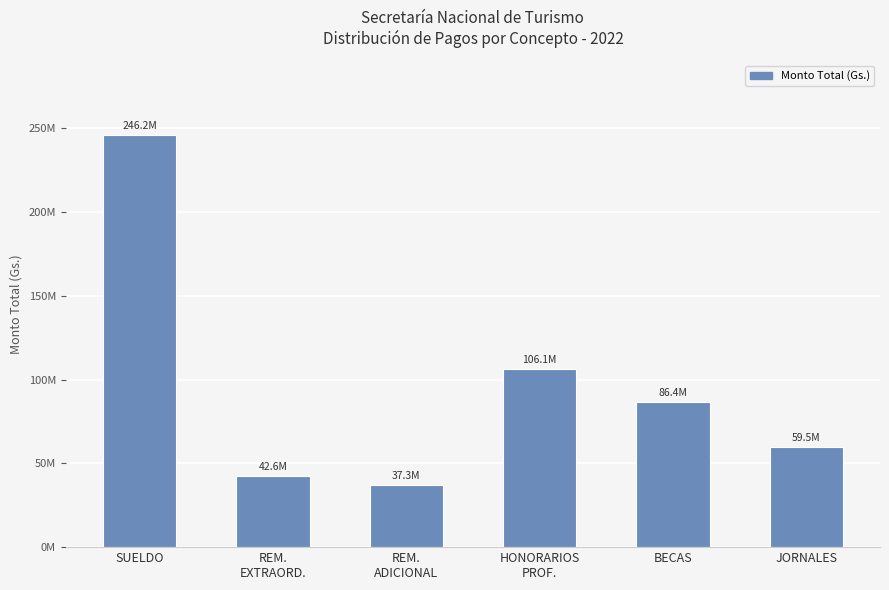

Reading left to right, list all the values displayed in this chart.

246193311	42560388	37262875	106138396	86400000	59522424